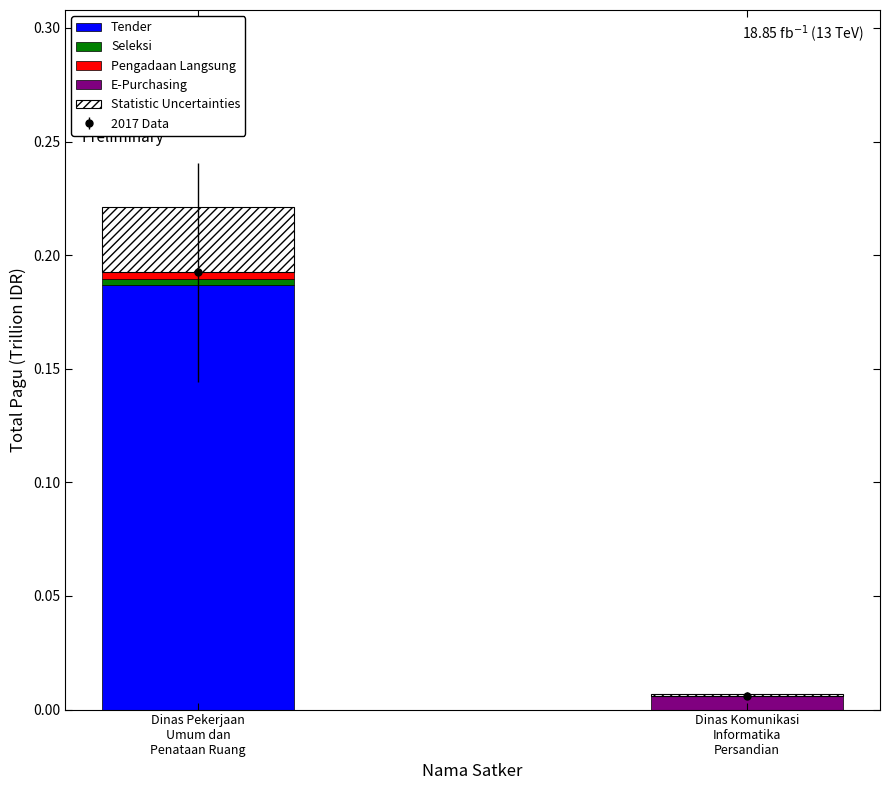

Which series has the largest total across all categories?

Tender